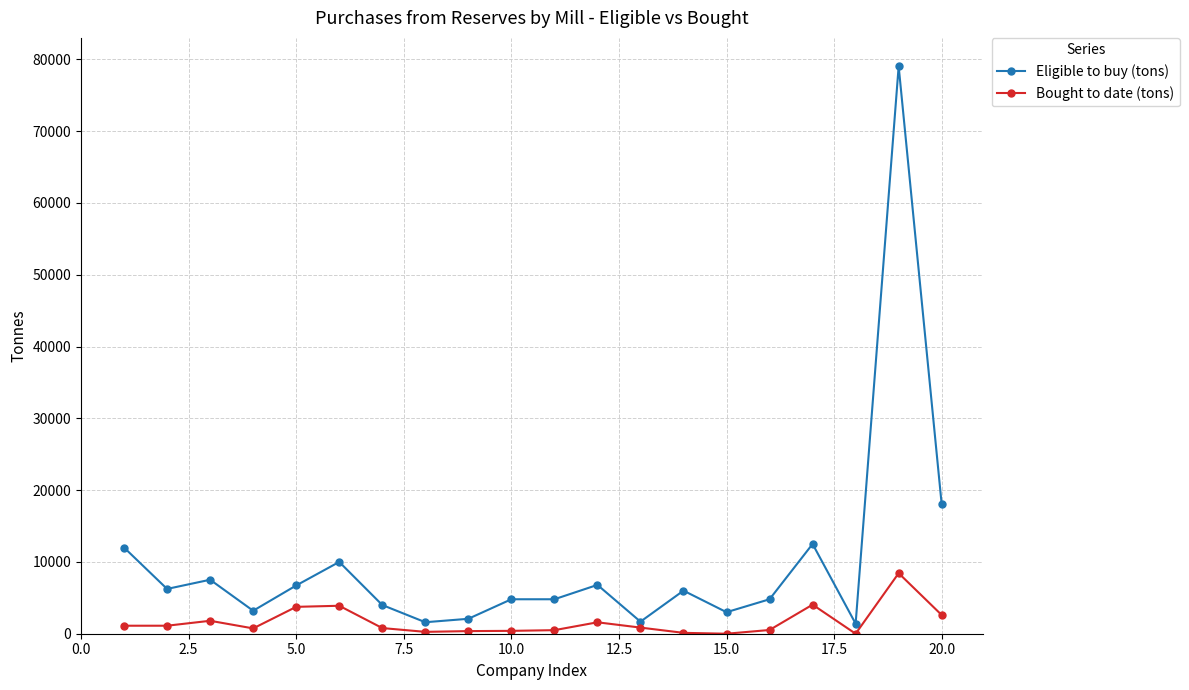

True or false: Eligible to buy (tons) and Bought to date (tons) cross at least once.

False